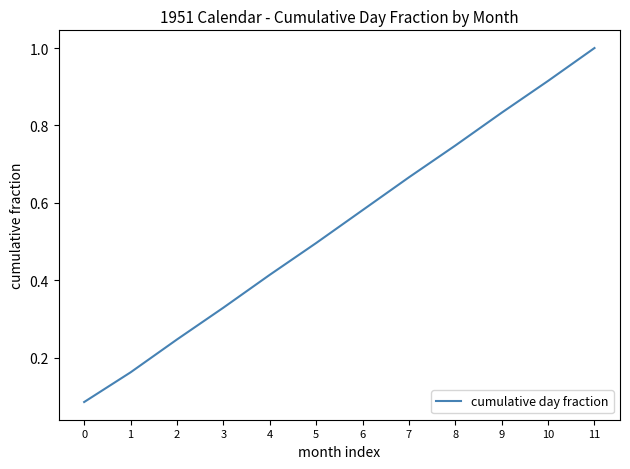

True or false: the data has more than 1 interior local peaks.

False